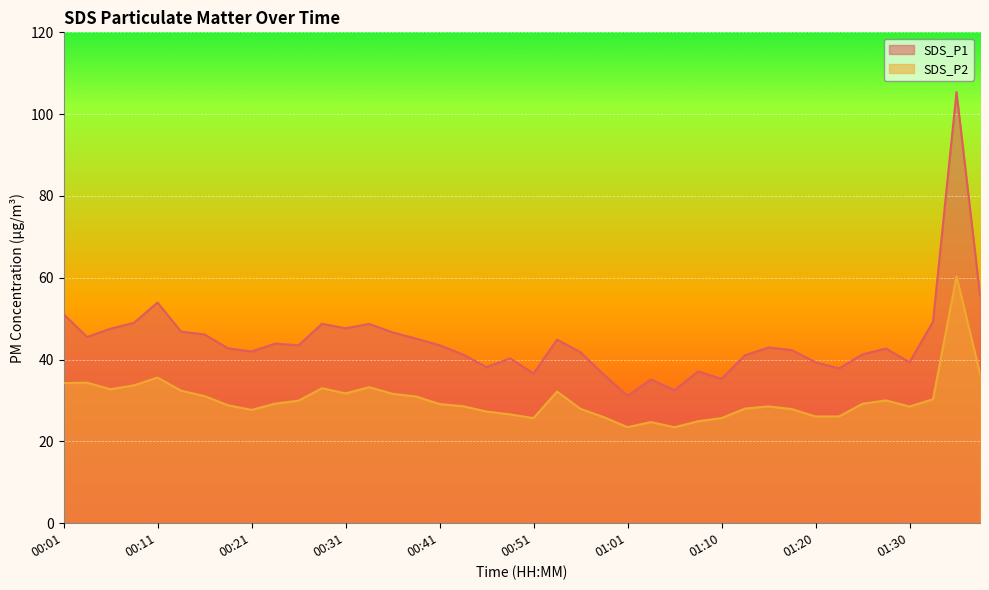

What is the difference between the SDS_P1 values at 00:26 and 01:28?

0.8